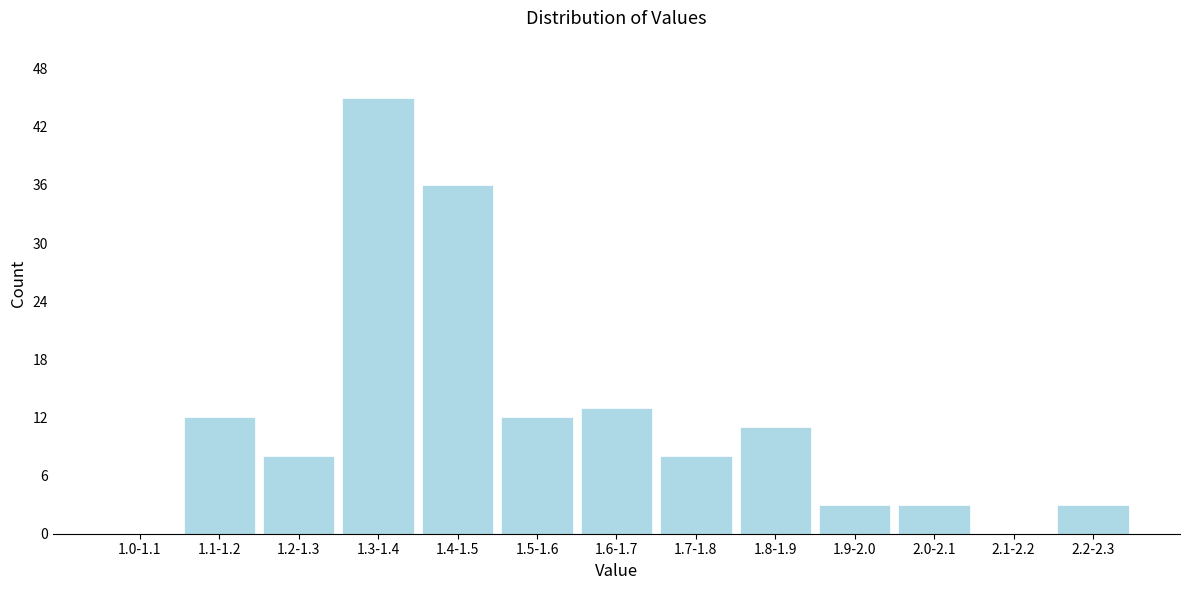

Reading left to right, extract all data points from this chart.

1.0-1.1=0	1.1-1.2=12	1.2-1.3=8	1.3-1.4=45	1.4-1.5=36	1.5-1.6=12	1.6-1.7=13	1.7-1.8=8	1.8-1.9=11	1.9-2.0=3	2.0-2.1=3	2.1-2.2=0	2.2-2.3=3